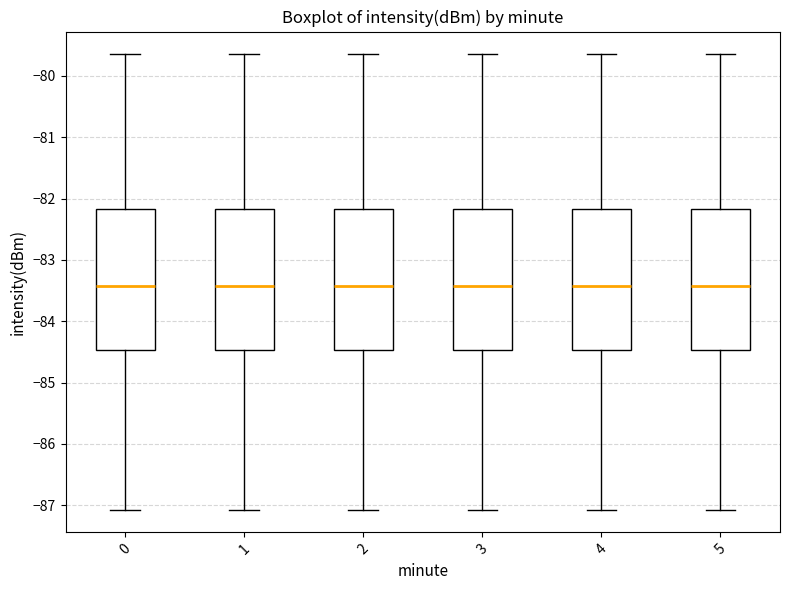

Where is the upper edge of the box at x = 3 on the y-axis? The values are not printed on the chart, so give them approximately, as read against the axis.

-82.2